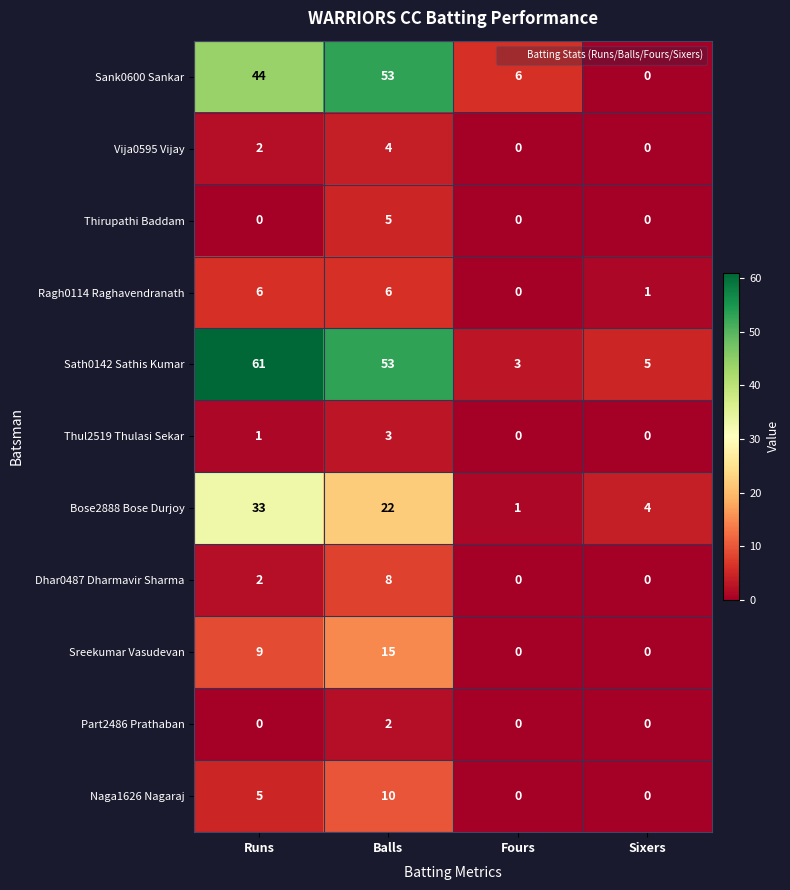

At which label does Sreekumar Vasudevan reach its peak?

Balls